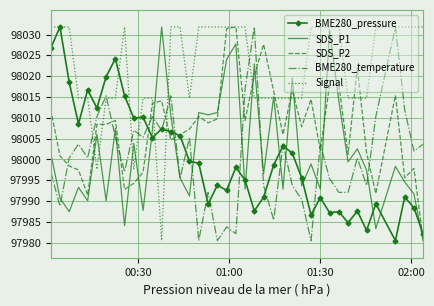

After their last crossing, which series has the higher values: BME280_pressure or SDS_P1?

BME280_pressure